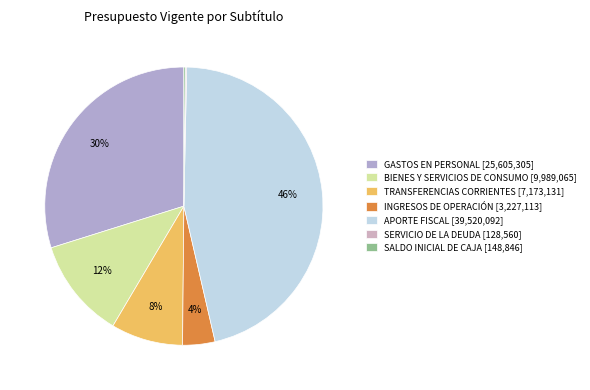

To the nearest percent, what is the combined percentage of GASTOS EN PERSONAL and SERVICIO DE LA DEUDA?

30%